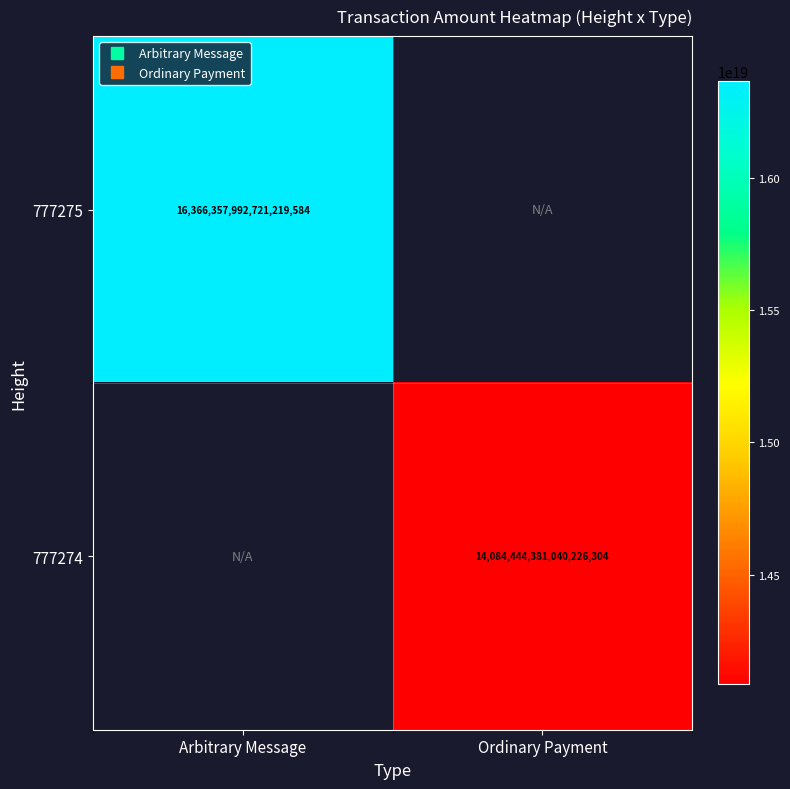

List the series in order of their peak value, lowest first.

777275, 777274